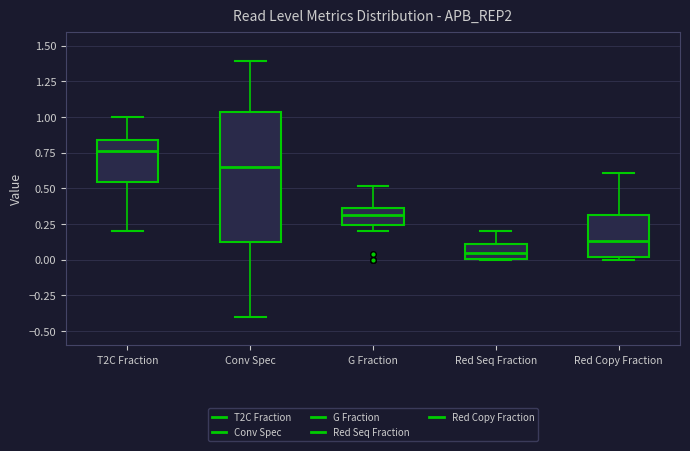

Comparing the boxes themselves (not the whiskers), which one is the tallest?

Conv Spec